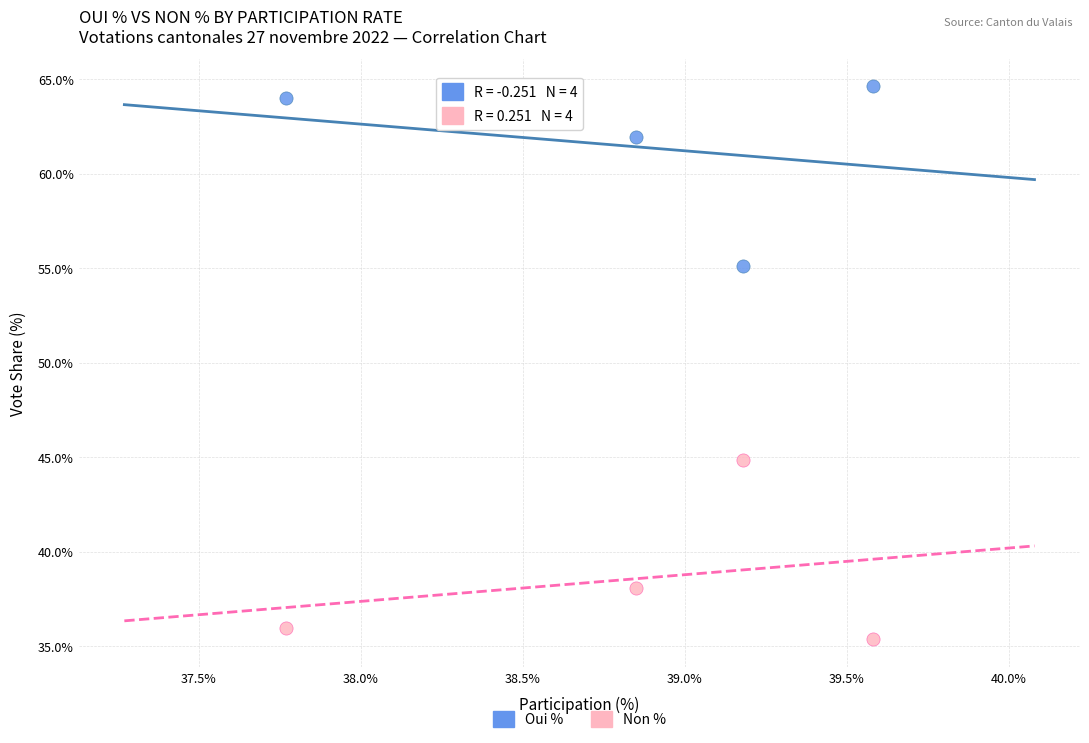

Which series contains the highest Y value?

Oui %